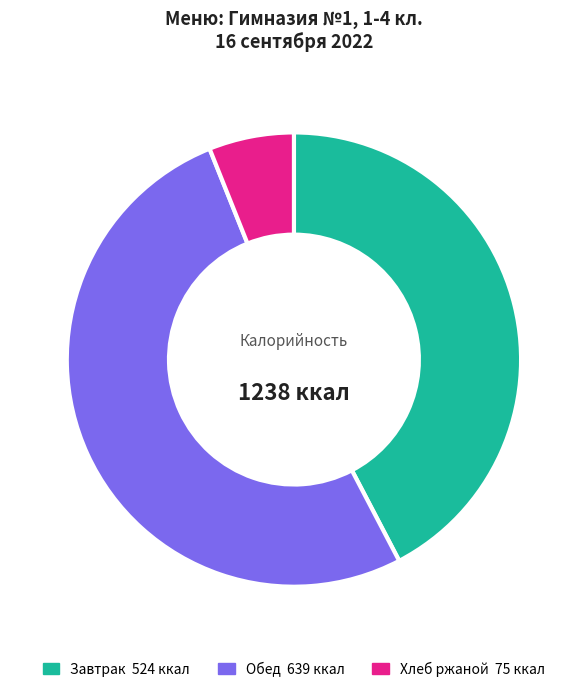

Is there any slice that represents more than half of the pie?

Yes